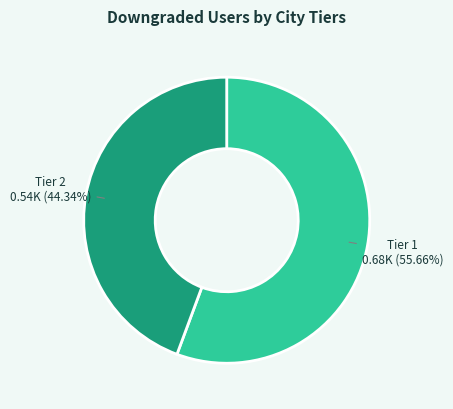

How many segments does this pie chart have?

2